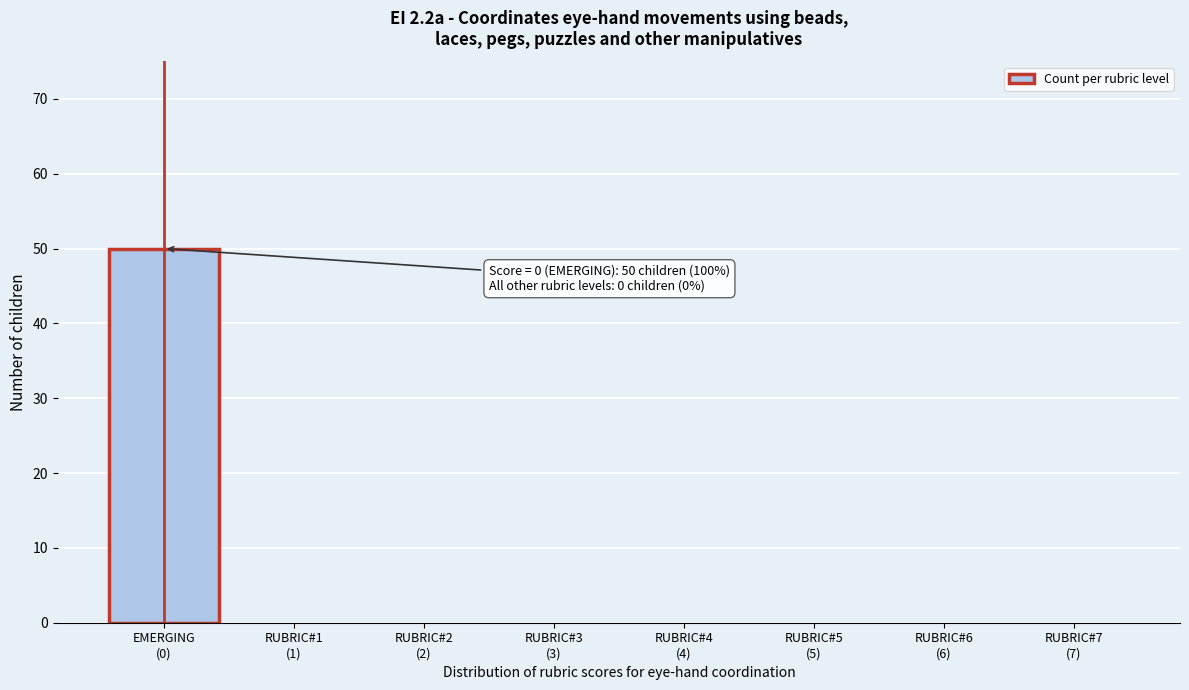

What is the greatest value displayed?

50